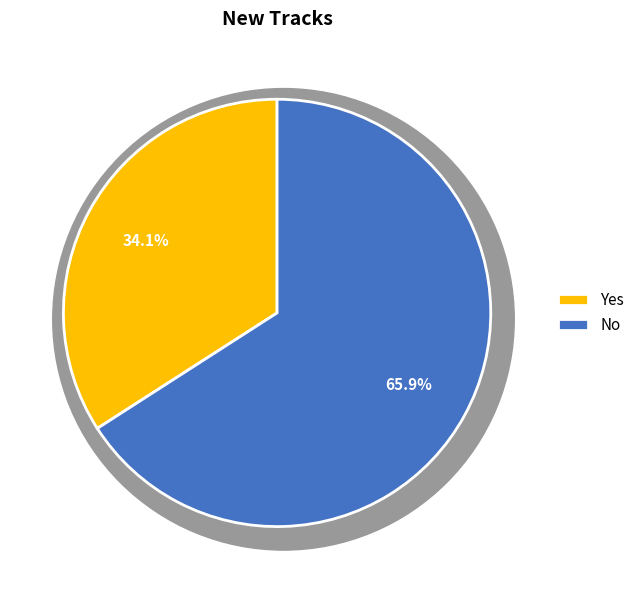

Is the sum of Yes and No greater than half?

Yes